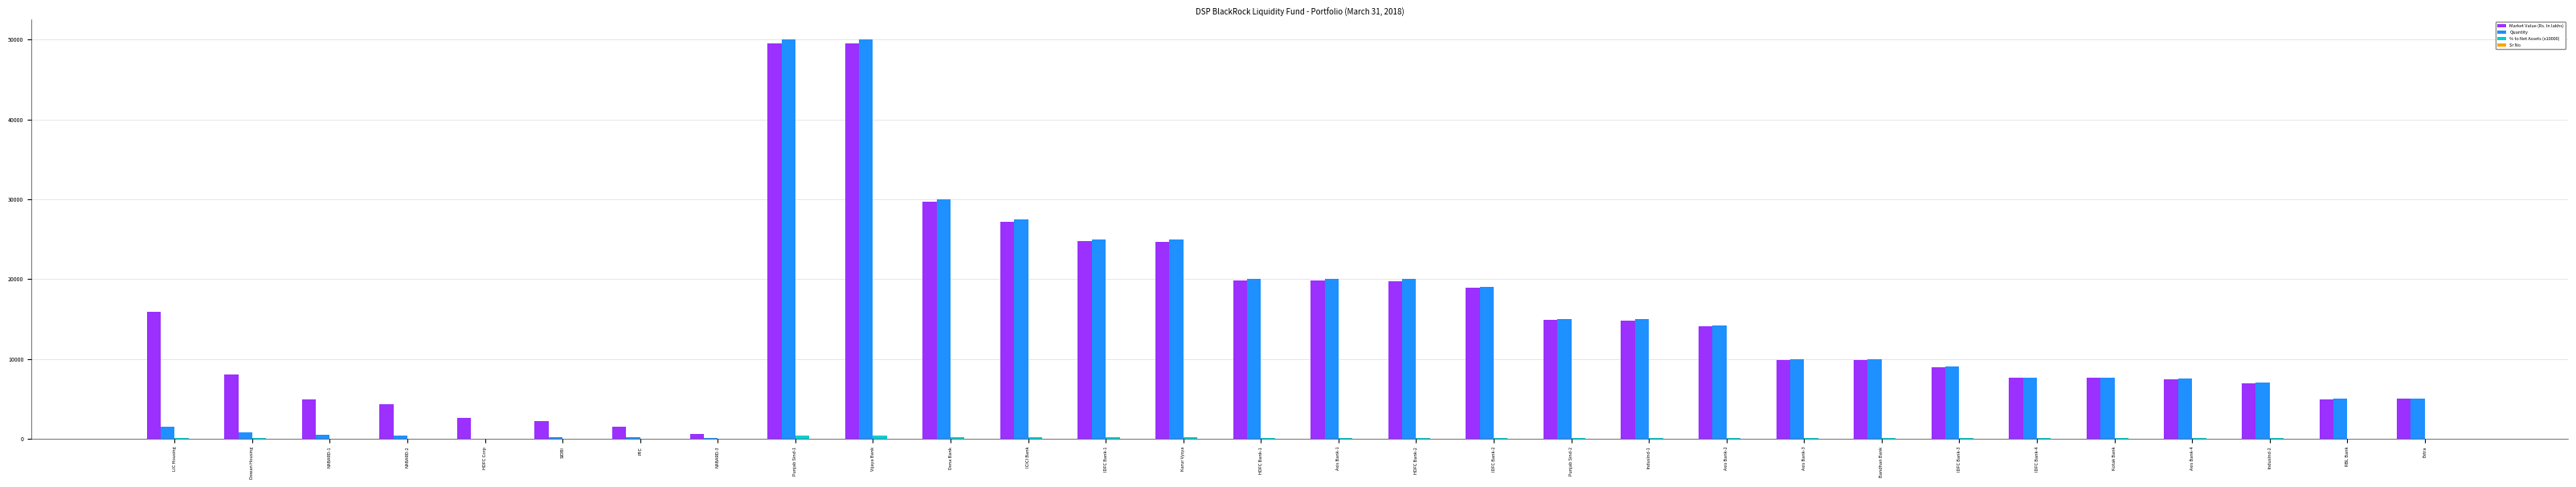

What is the sum of all Market Value (Rs. In lakhs) values?

435650.6